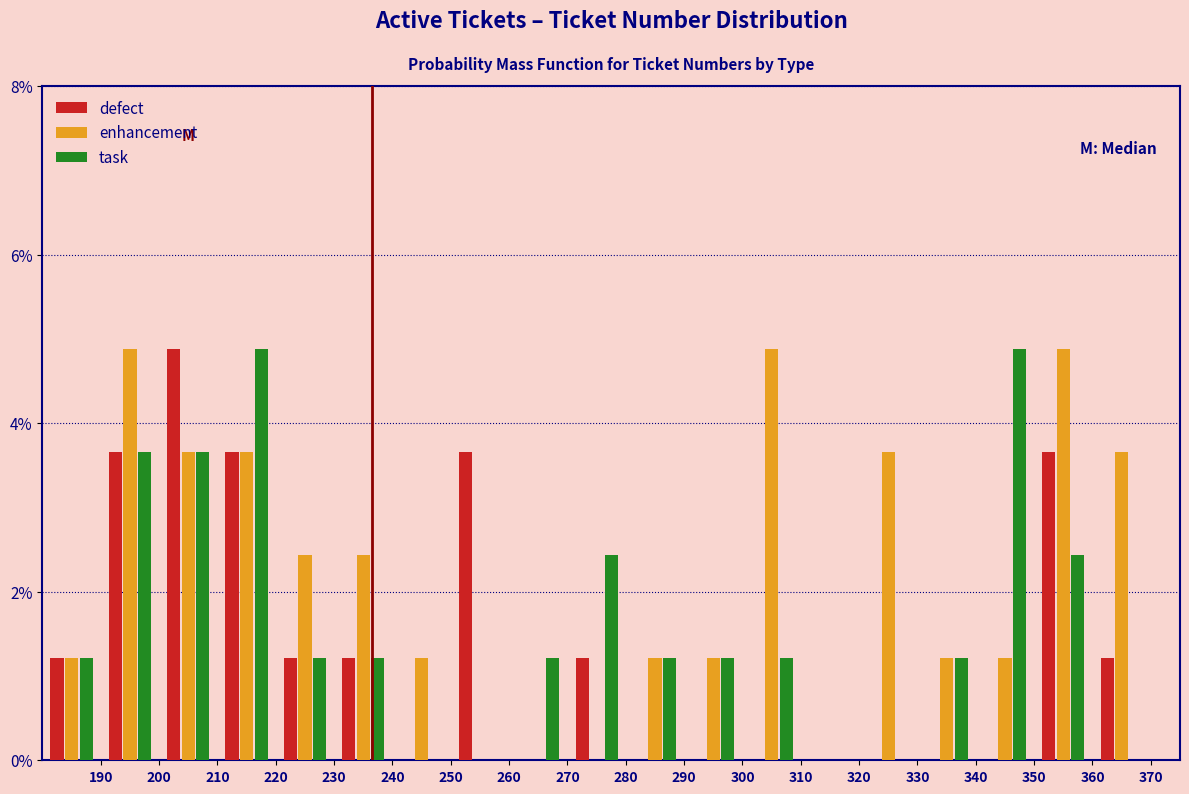

What is the height of the enhancement bar covering 320 to 330 on the x-axis? The values are not printed on the chart, so give them approximately, as read against the axis.

3.6